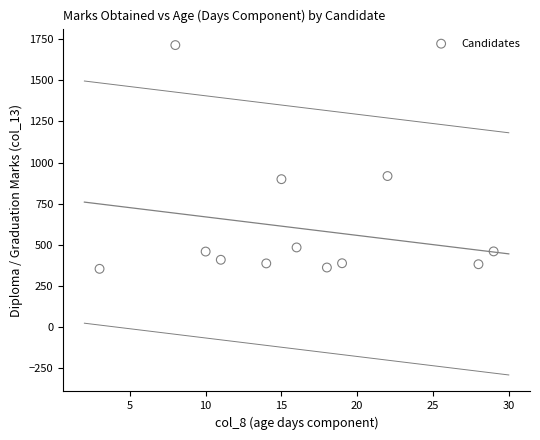

What is the average X value?

16